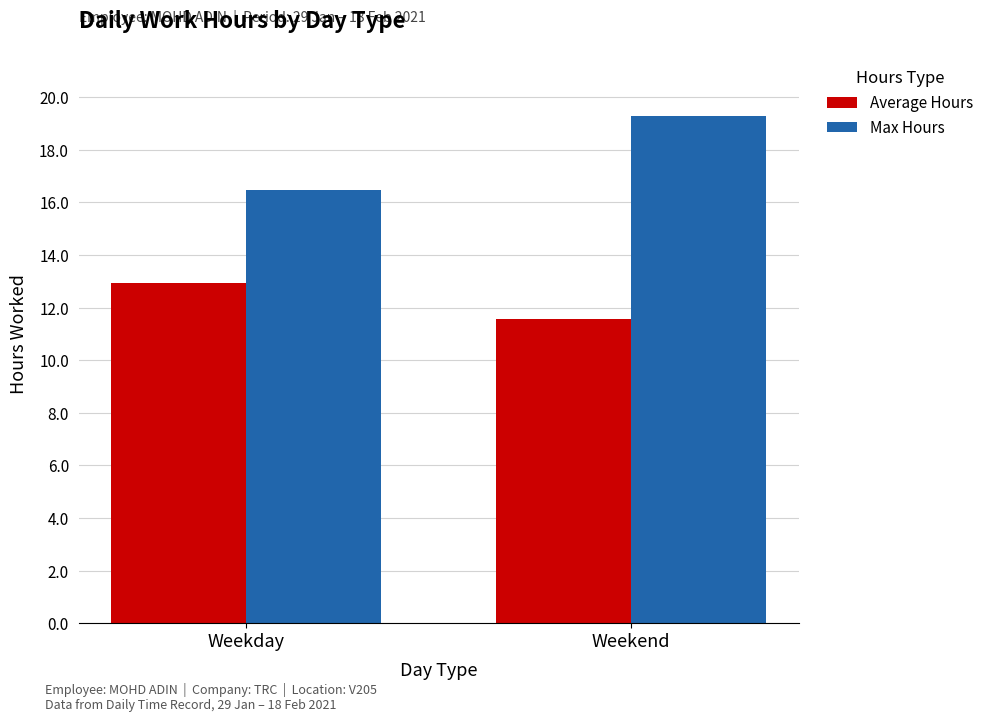

Does the chart contain any negative values?

No